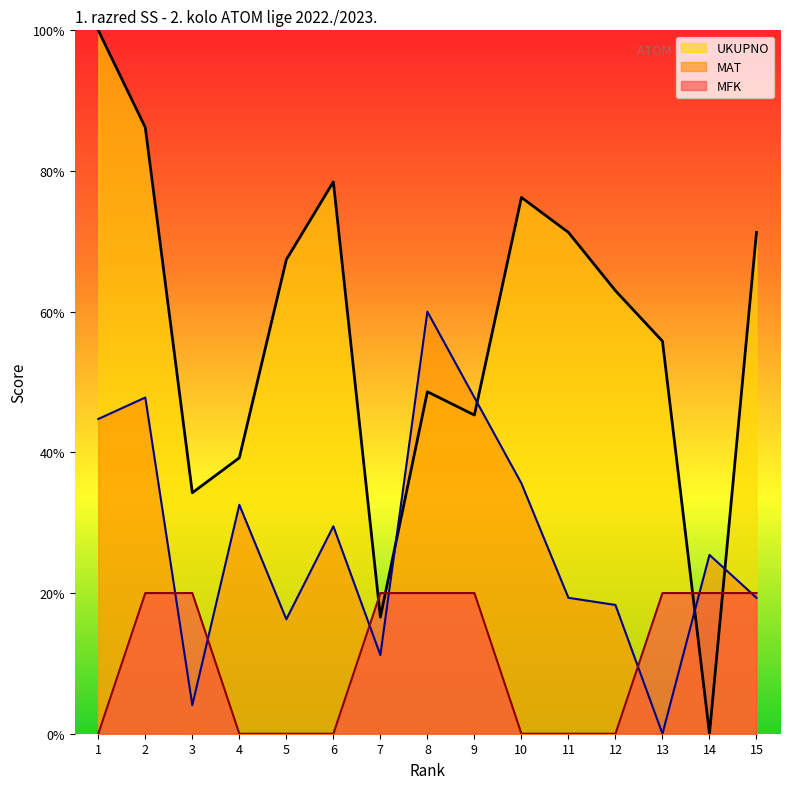

How many categories are shown in the chart?

15